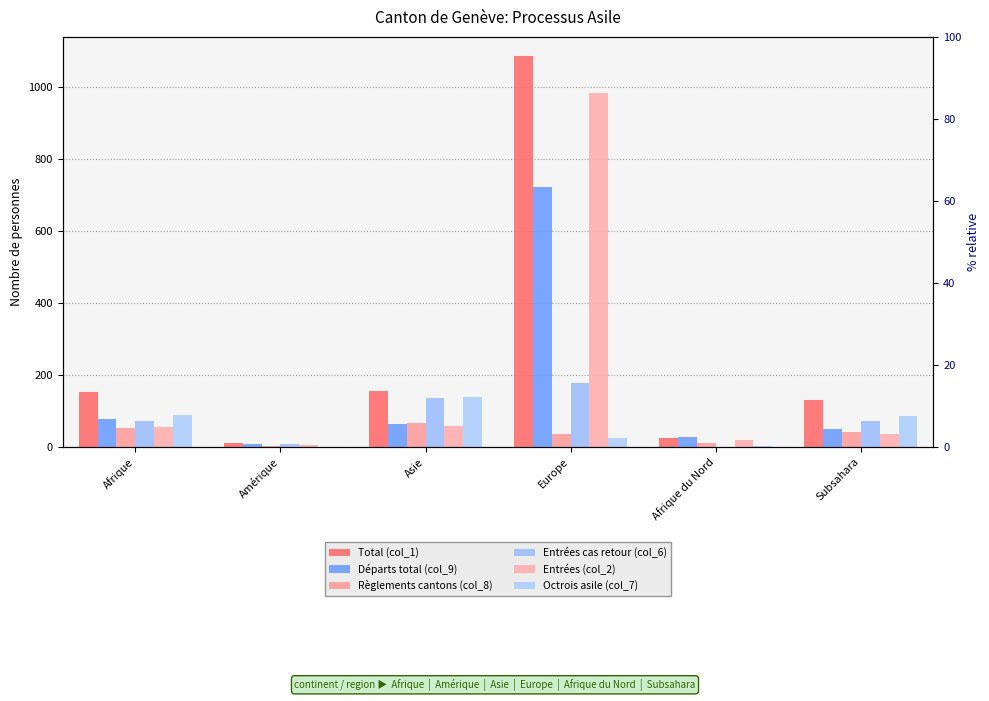

How many bars are there in each group?

6